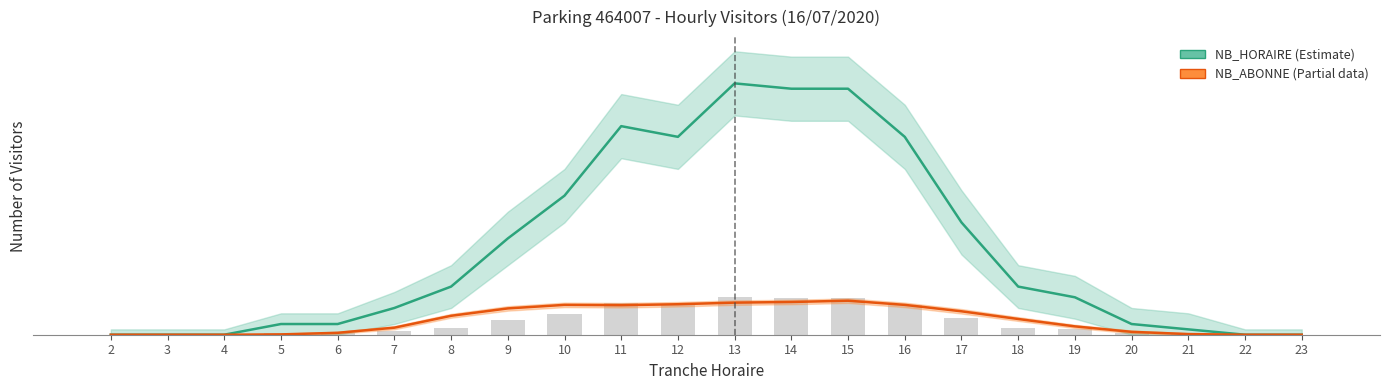

What is the average value of the NB_HORAIRE bars series?

2.4